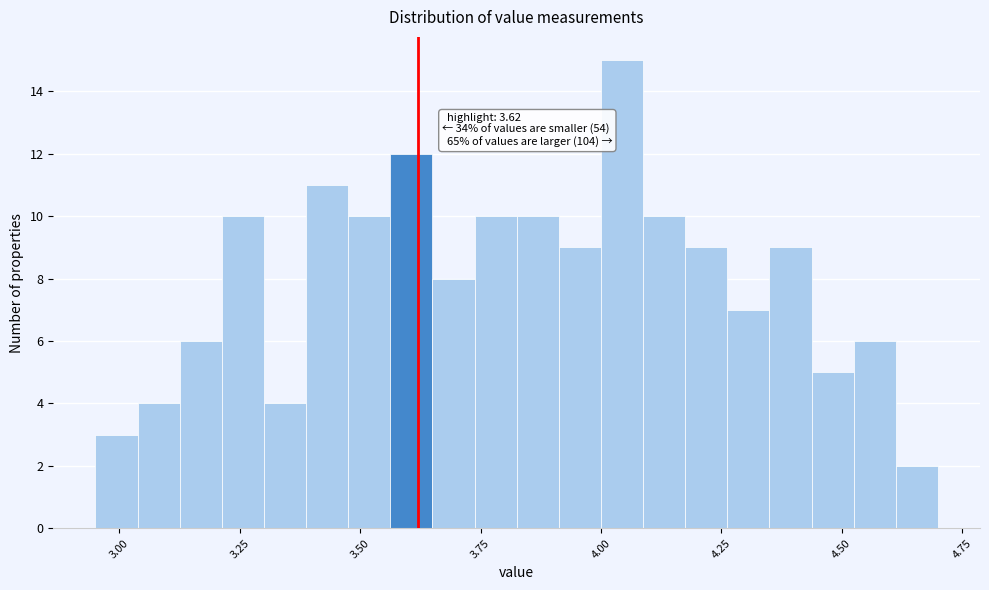

Around what value on the x-axis is the tallest bar? Give the approximate position of its centre, as read against the axis.

4.05